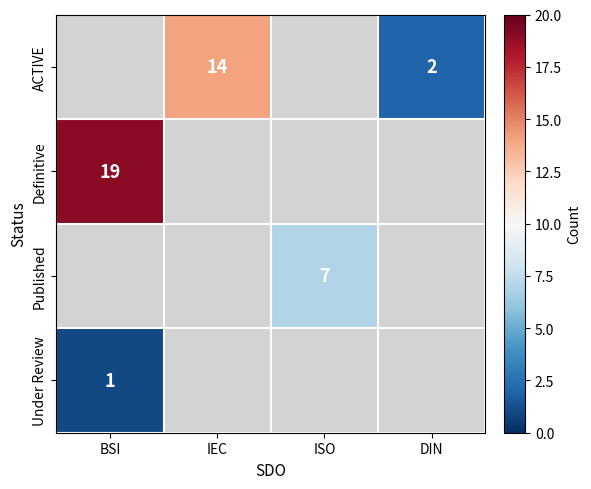

True or false: Under Review has a value of 2 at BSI.

False